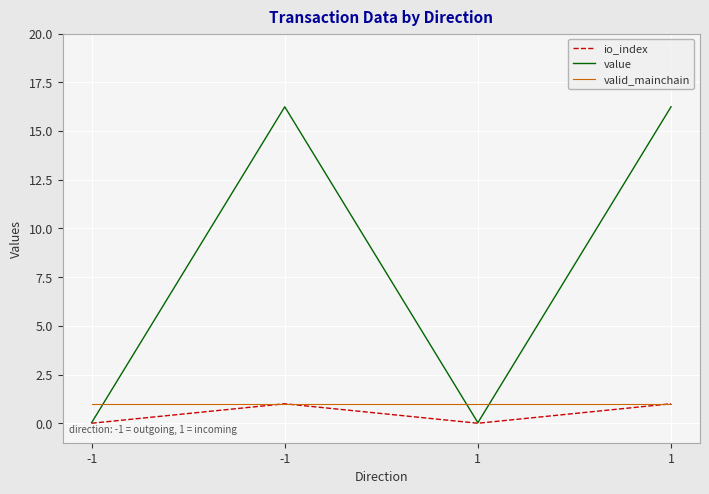

True or false: valid_mainchain and io_index intersect in this chart.

False